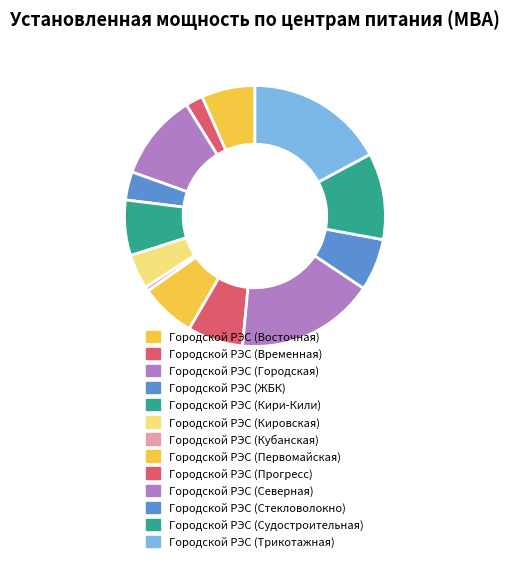

What percentage do Городской РЭС (Городская) and Городской РЭС (ЖБК) together represent?

14.2%